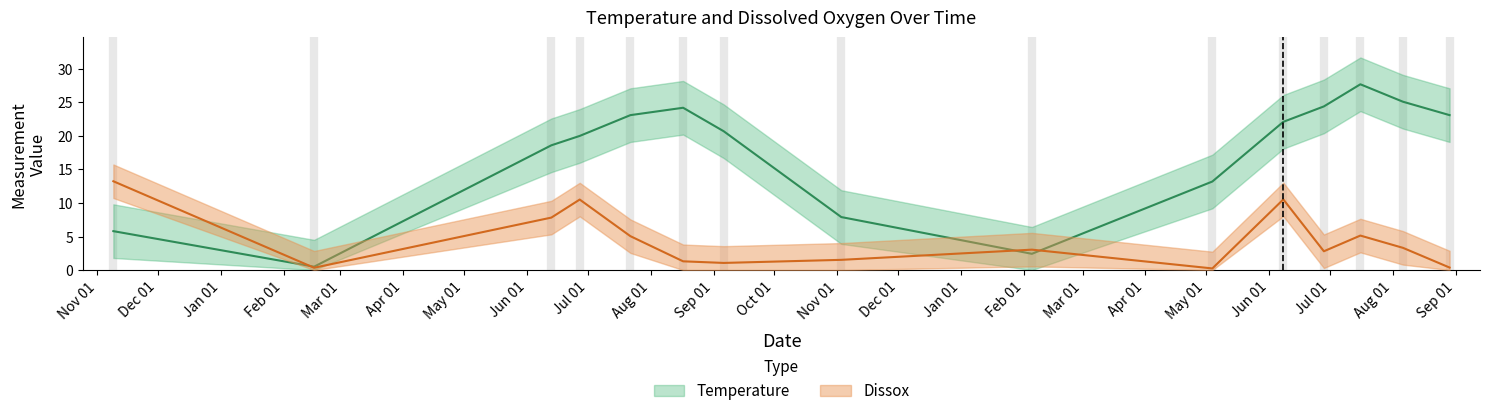

What is the lowest value of the Temperature series?

0.5